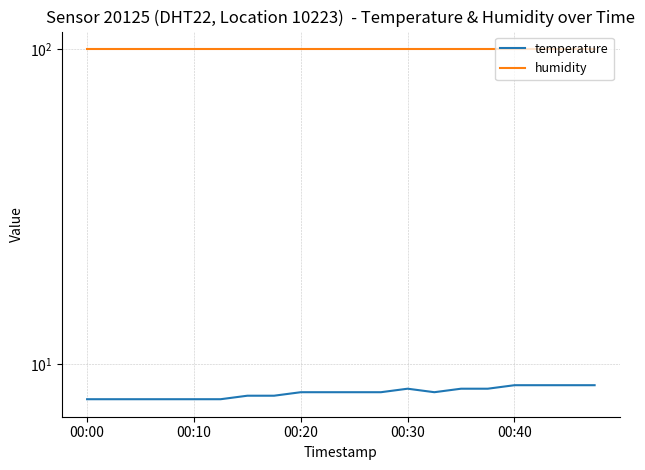

How many data points does each series have?

20